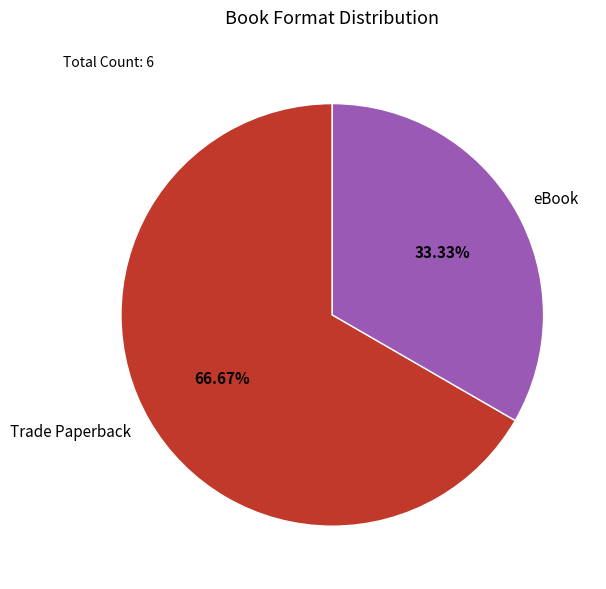

To the nearest percent, what is the difference between the largest and smallest slice percentages?

33%